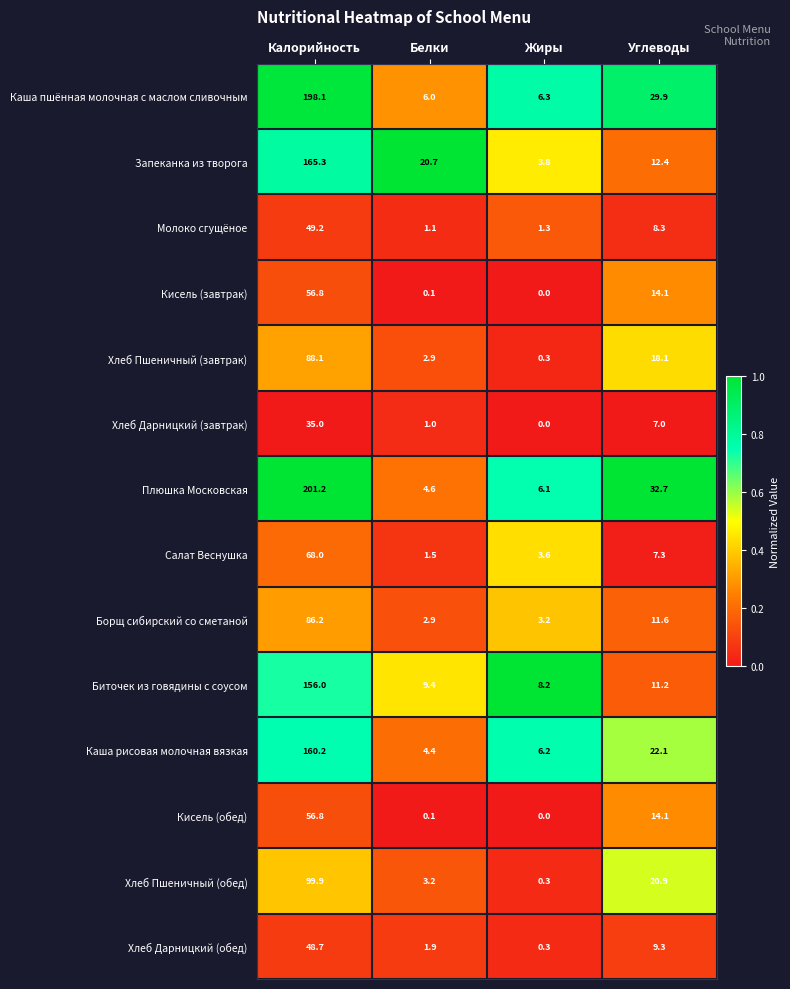

Which series has the widest spread of values?

Плюшка Московская